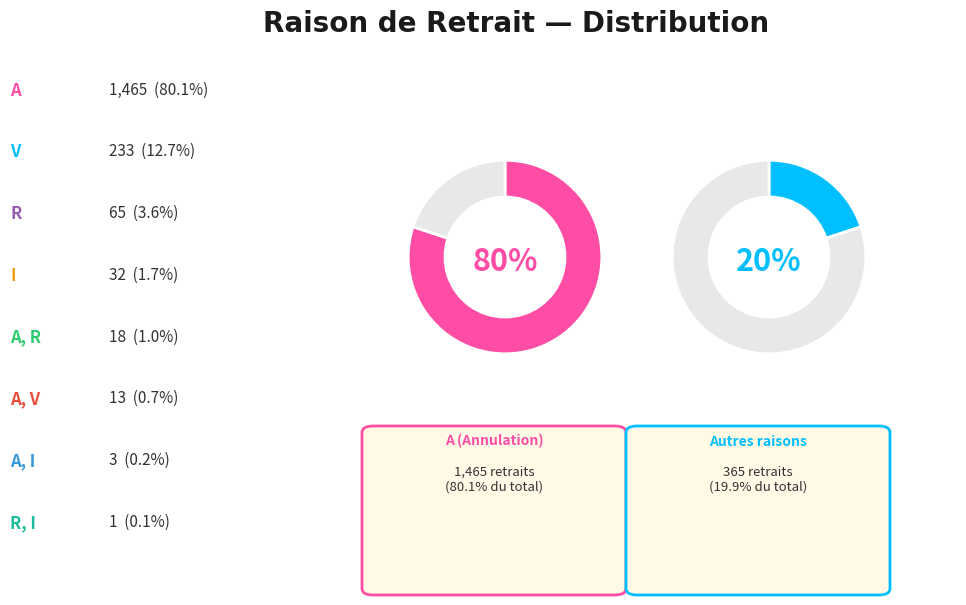

Combined, what portion of the pie is A, I and V?

12.9%